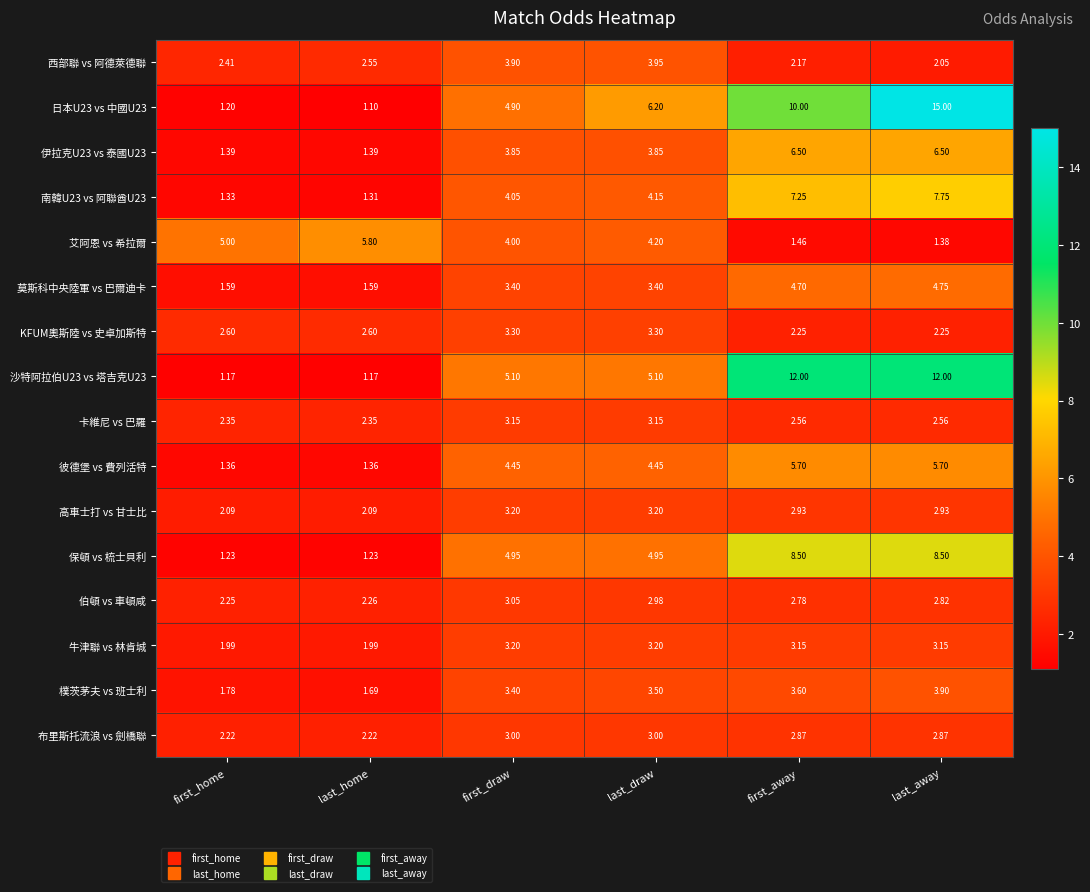

Is the value of 牛津聯 vs 林肯城 at last_home greater than the value of 彼德堡 vs 費列活特 at last_away?

No